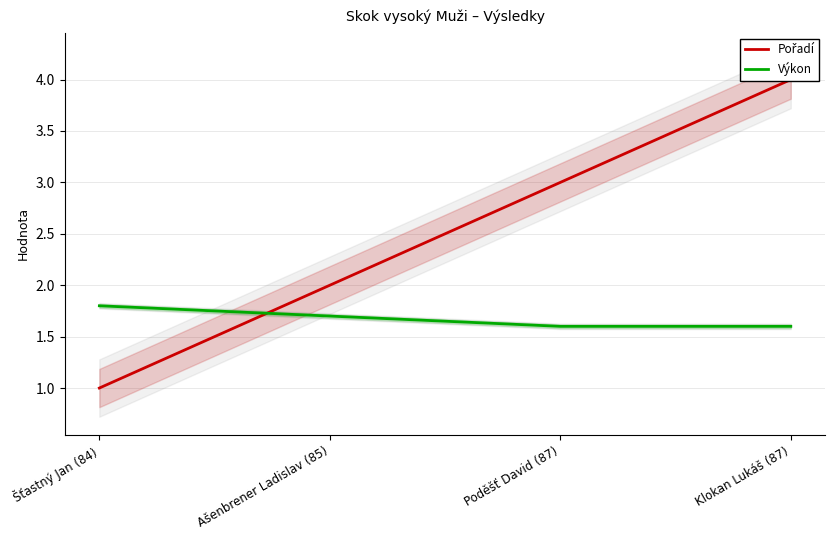

What is the value of the Výkon point at the 2nd from the left?

1.7